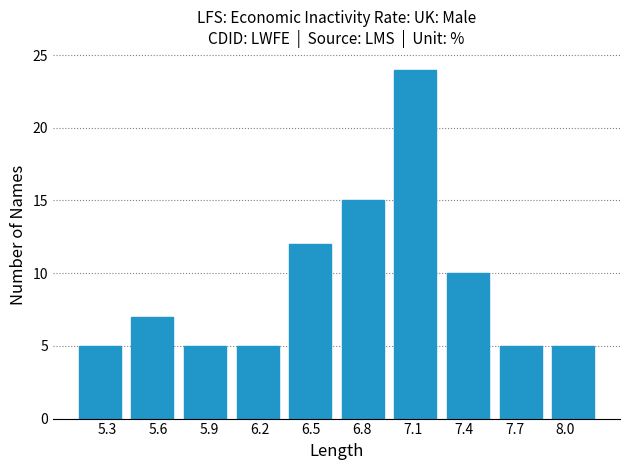

Reading left to right, list every bar in this chart as the range it spans on the x-axis followed by its height. Neither the bar edges nor the heights are printed on the chart, so give them approximately, as read against the axes.

5.10 to 5.41: 5
5.41 to 5.72: 7
5.72 to 6.03: 5
6.03 to 6.34: 5
6.34 to 6.65: 12
6.65 to 6.96: 15
6.96 to 7.27: 24
7.27 to 7.58: 10
7.58 to 7.89: 5
7.89 to 8.20: 5